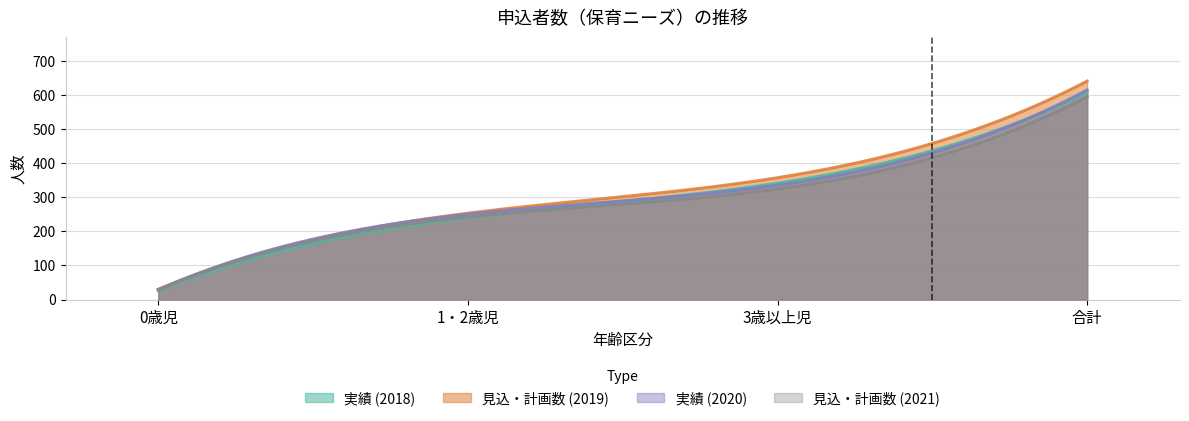

Reading left to right, what are all the values shown in this chart?

実績 (2018): 26	240	341	607
見込・計画数 (2019): 30	253	357	640
実績 (2020): 29	250	335	614
見込・計画数 (2021): 28	242	324	594